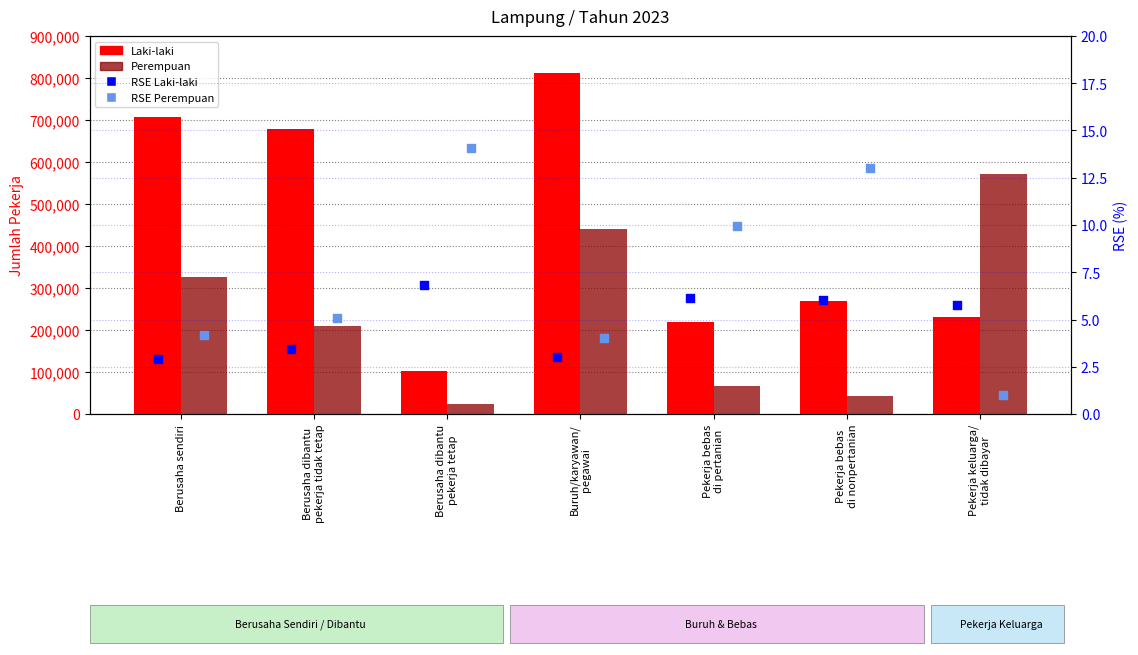

At which category is the sum across all series the highest?

Buruh/karyawan/
pegawai